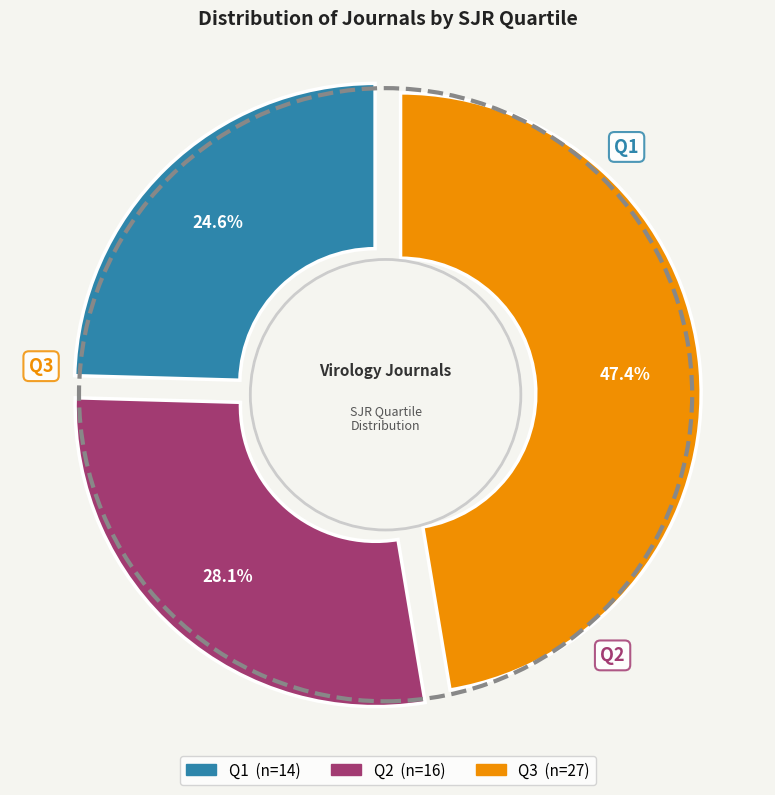

True or false: Q2 accounts for 28% of the total.

True